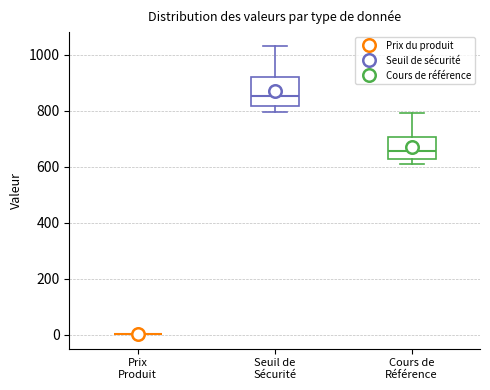

Reading left to right, transcribe this box plot: for each box, give where its median line is, the range the box spans, and where its two whiskers end, as read against the y-axis. The values are not printed on the chart, so give them approximately, as read against the axis.

Prix Produit: box collapsed to a line at 0, whiskers 0 to 0
Seuil de Sécurité: median 860, box 820 to 920, whiskers 800 to 1020
Cours de Référence: median 660, box 620 to 700, whiskers 620 (just below the box's lower edge) to 800